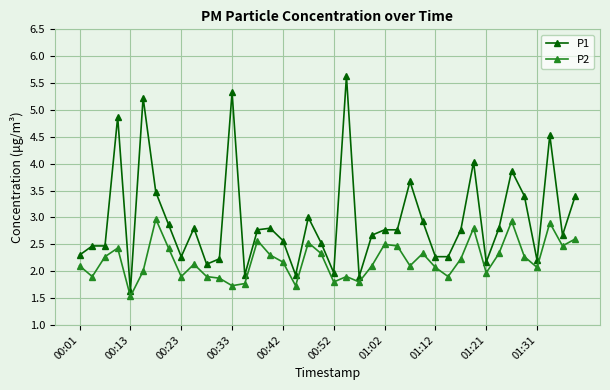

Which series has the largest range (max minus min)?

P1